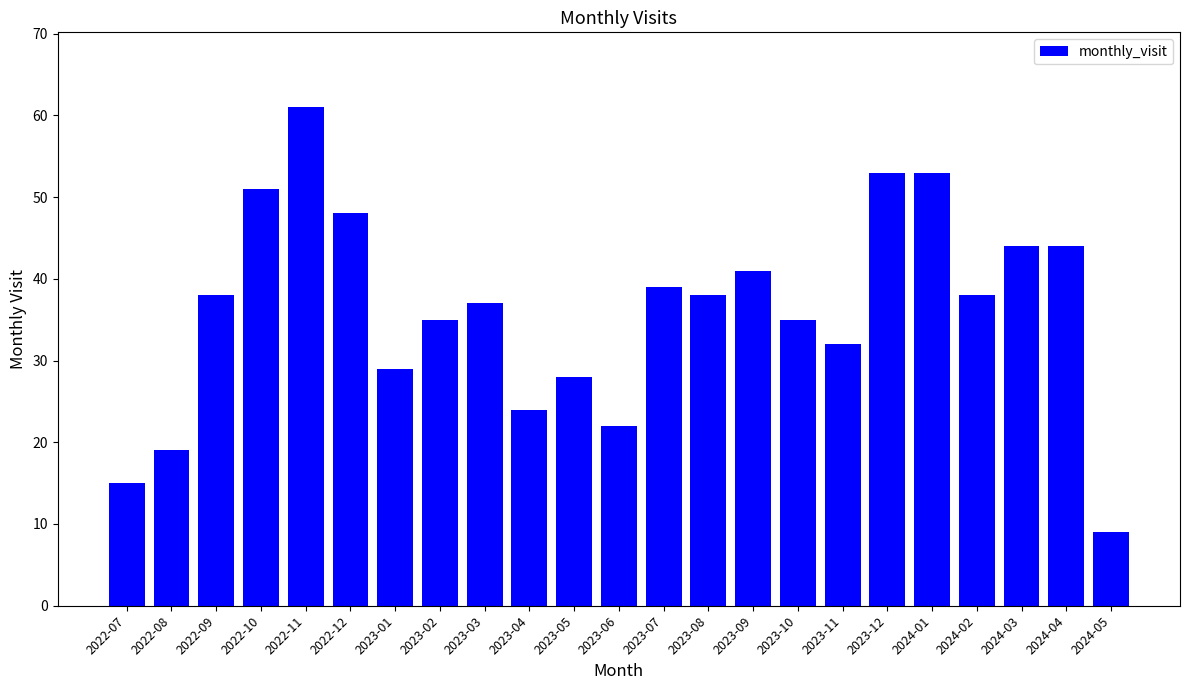

What is the difference between the values at 2023-09 and 2024-01?

12